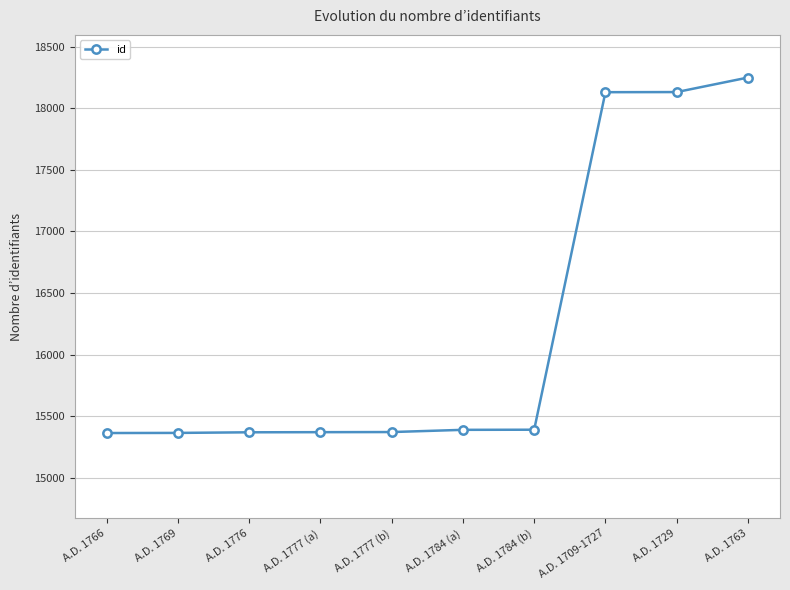

What is the ratio of the value at A.D. 1763 to the value at A.D. 1777 (b)?

1.2